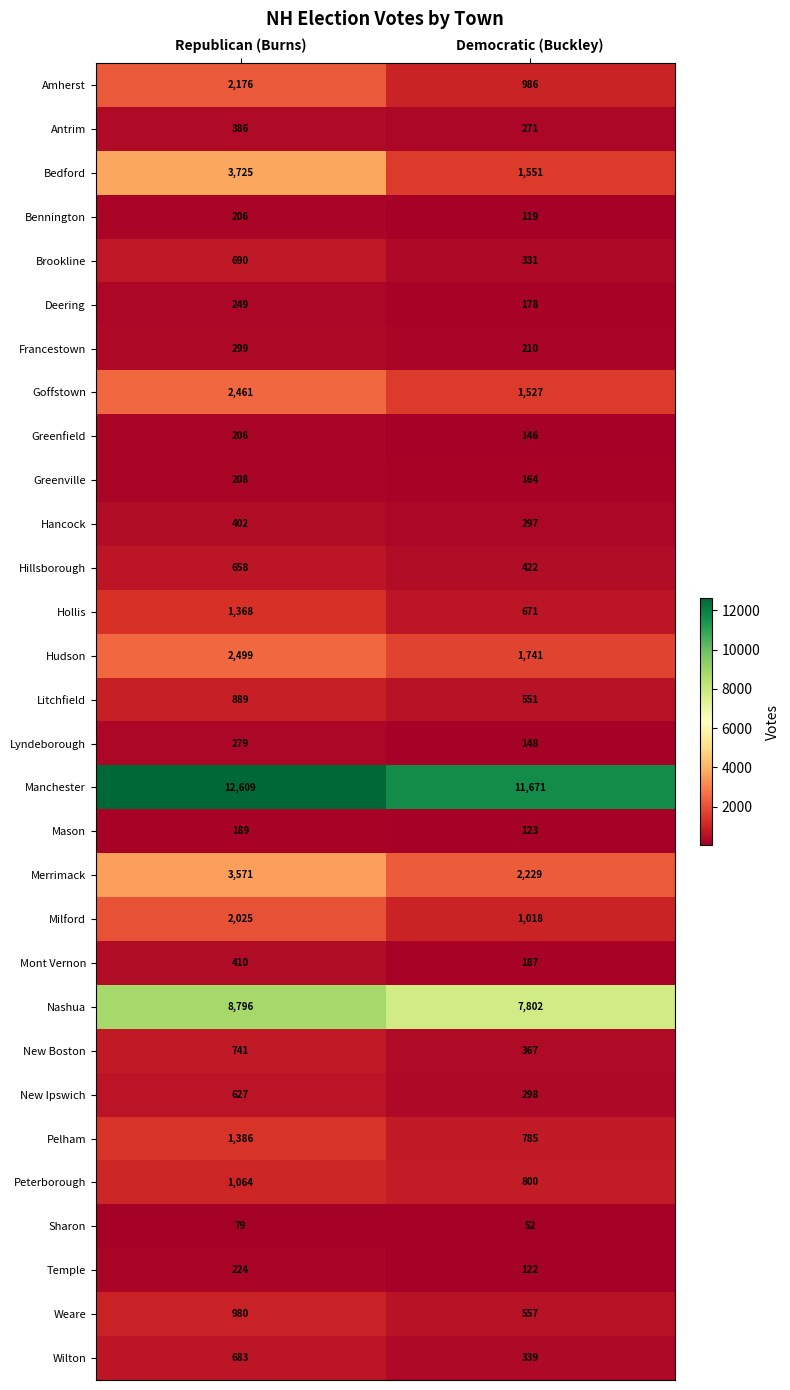

What is the difference between the New Ipswich values at Democratic (Buckley) and Republican (Burns)?

329